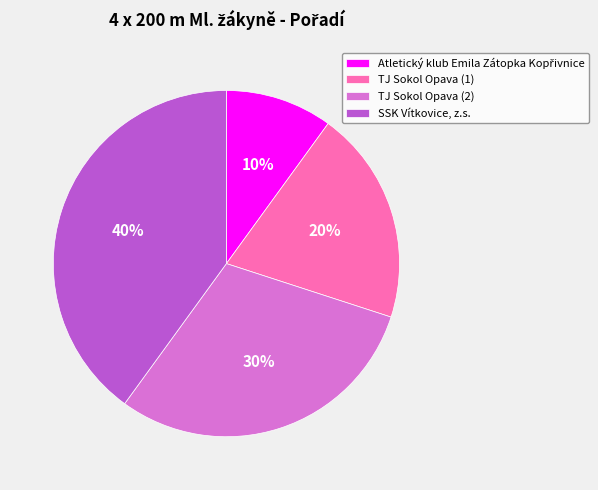

True or false: TJ Sokol Opava (2) accounts for 24% of the total.

False